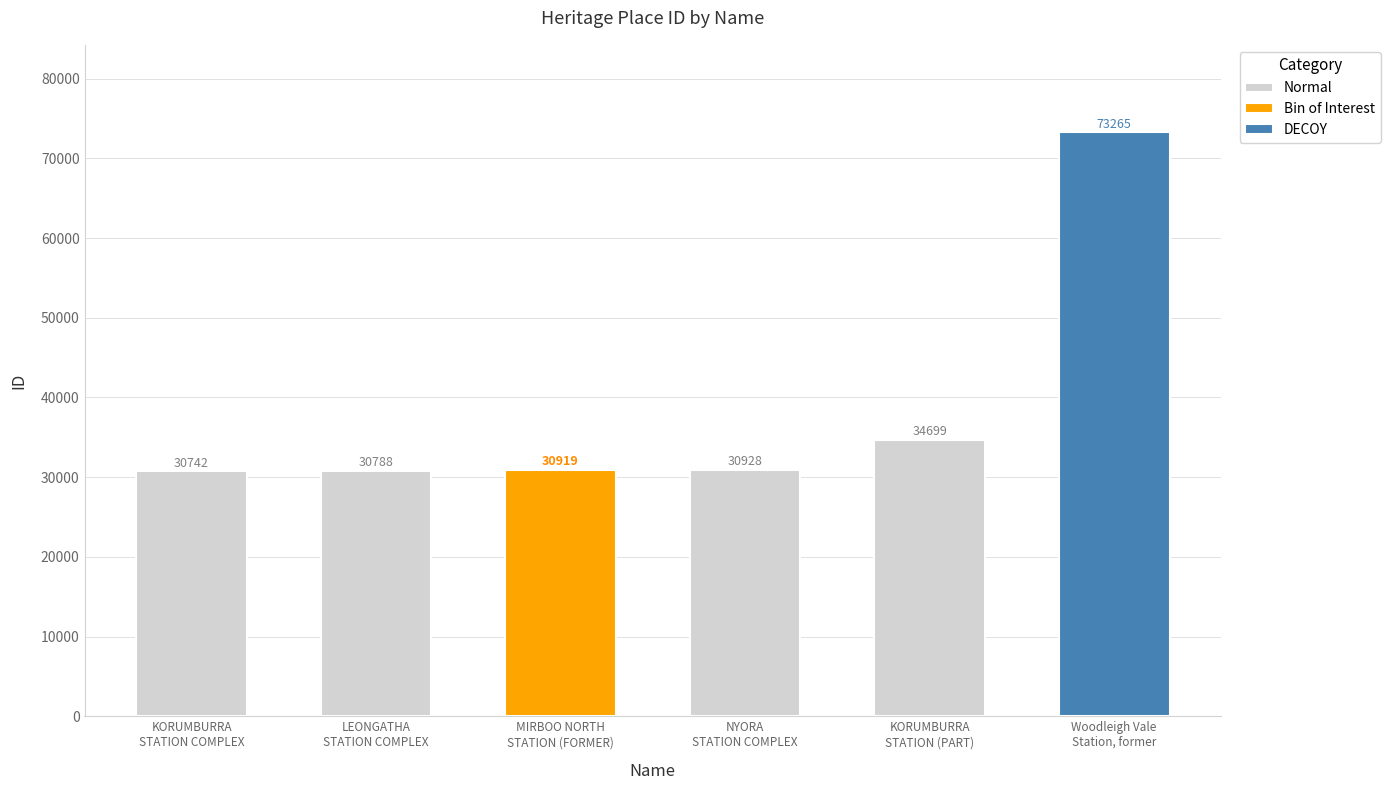

Rank the categories by value from lowest to highest.

KORUMBURRA RAILWAY STATION COMPLEX, LEONGATHA RAILWAY STATION COMPLEX, MIRBOO NORTH RAILWAY STATION (FORMER), NYORA RAILWAY STATION COMPLEX, KORUMBURRA RAILWAY STATION (PART), Woodleigh Vale Railway Station, former